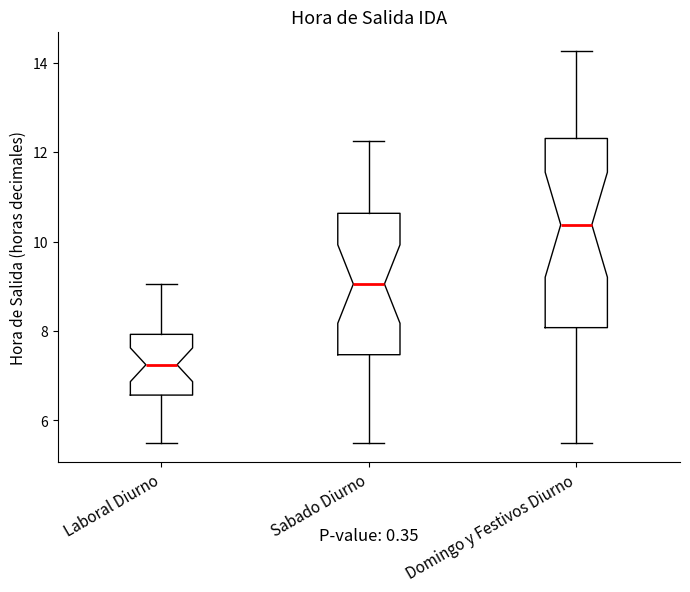

Reading left to right, read every box against the y-axis: the position of its median line, the range the box covers, and the ends of its whiskers. The values are not printed on the chart, so give them approximately, as read against the axis.

Laboral Diurno: median 7.2, box 6.6 to 8.0, whiskers 5.6 to 9.0
Sabado Diurno: median 9.0, box 7.4 to 10.6, whiskers 5.6 to 12.2
Domingo y Festivos Diurno: median 10.4, box 8.0 to 12.4, whiskers 5.6 to 14.2